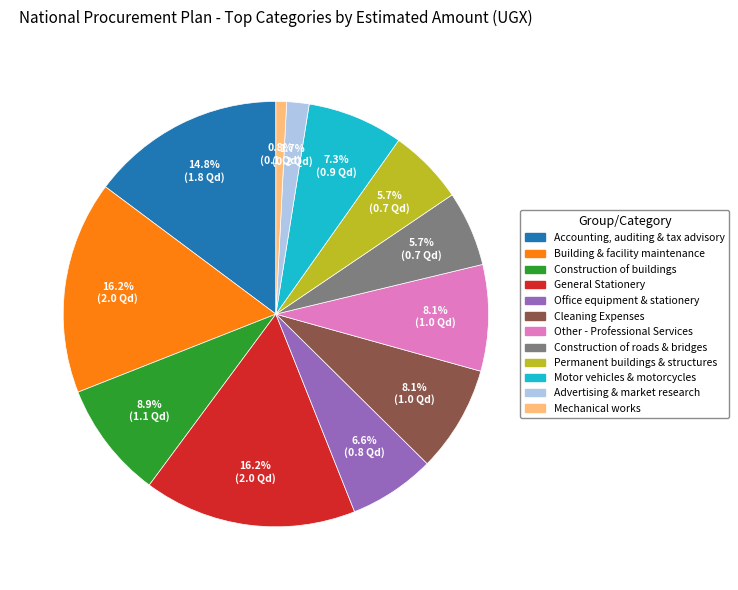

Is there any slice that represents more than half of the pie?

No